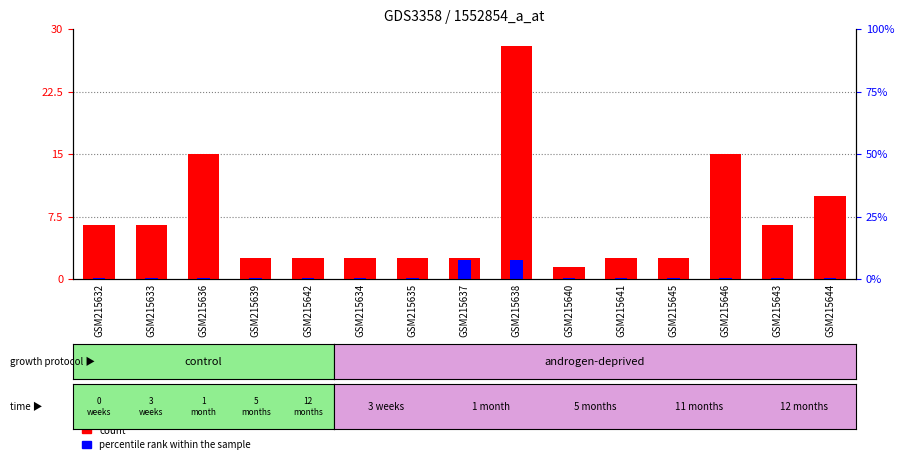

Reading left to right, transcribe all the data shown in this chart.

count: 6.5	6.5	15.0	2.5	2.5	2.5	2.5	2.5	28.0	1.5	2.5	2.5	15.0	6.5	10.0
percentile rank within the sample: 0.1	0.1	0.1	0.1	0.1	0.1	0.1	2.2	2.2	0.1	0.1	0.1	0.1	0.1	0.1